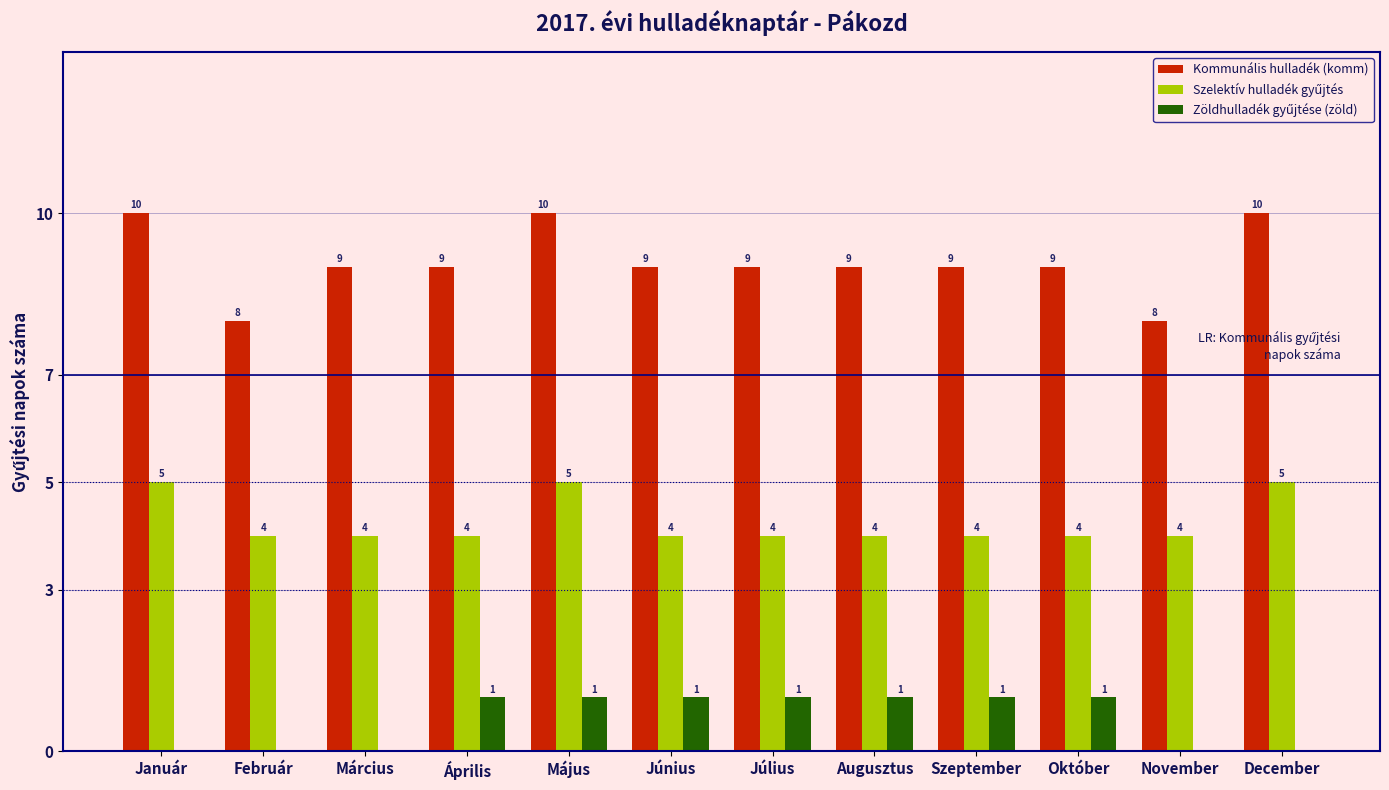

How many groups of bars are there?

12